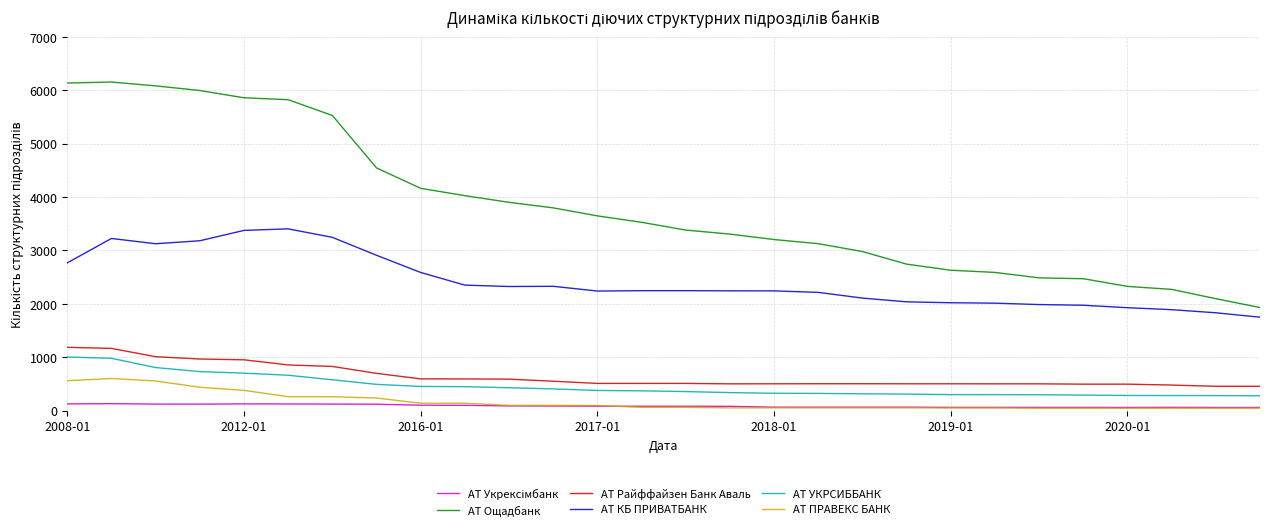

Which series has the largest total across all categories?

АТ Ощадбанк